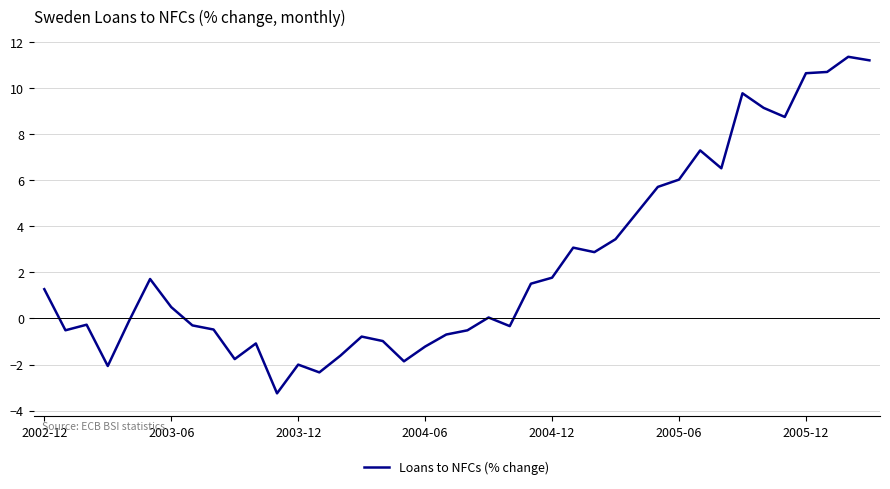

What is the difference between the maximum and minimum values?

14.6